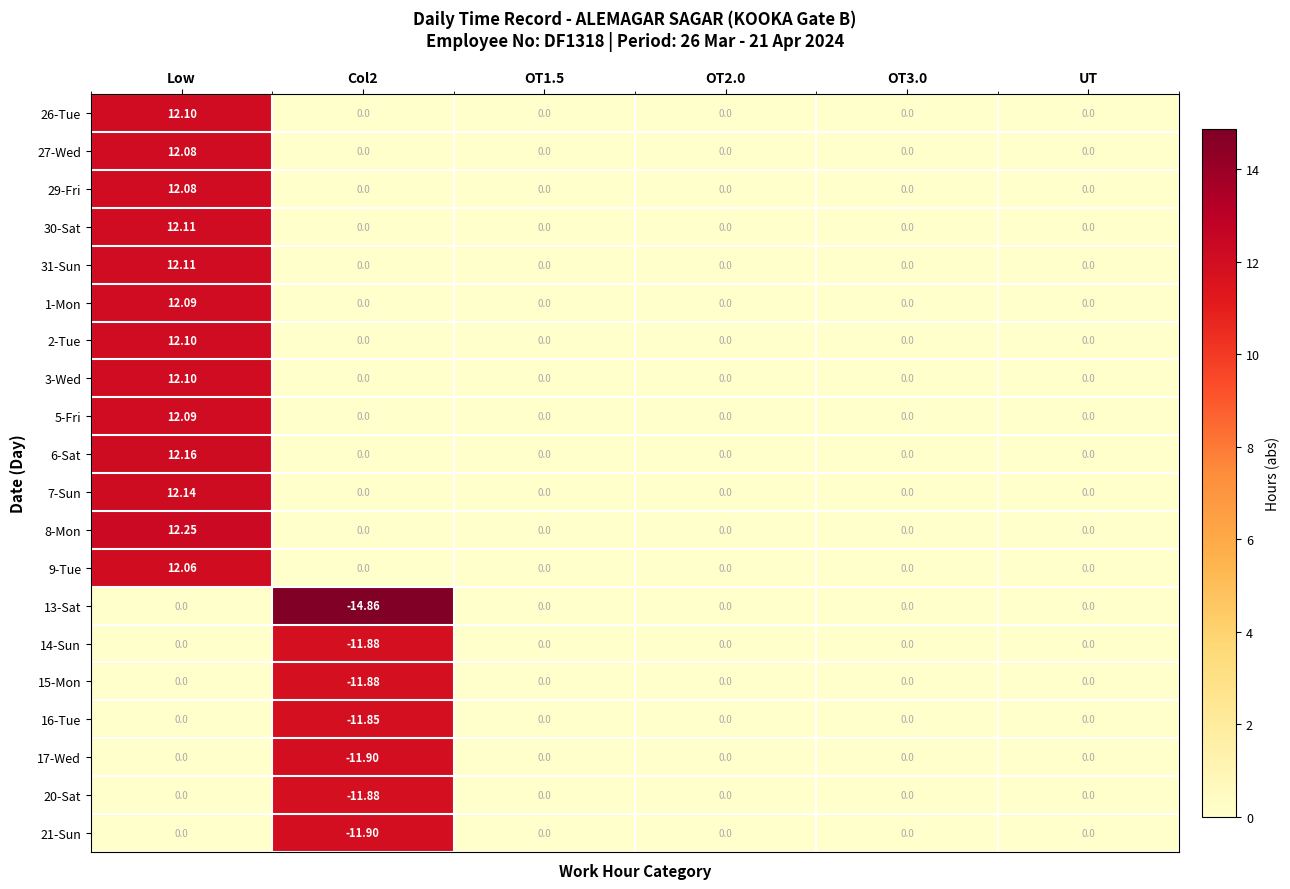

At which category is the sum across all series the highest?

Low